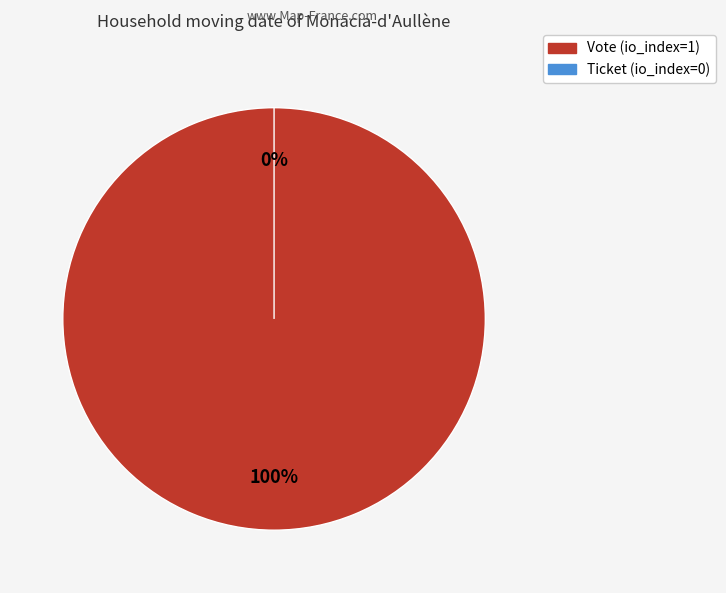

Which slice is the smallest?

Ticket (io_index=0)